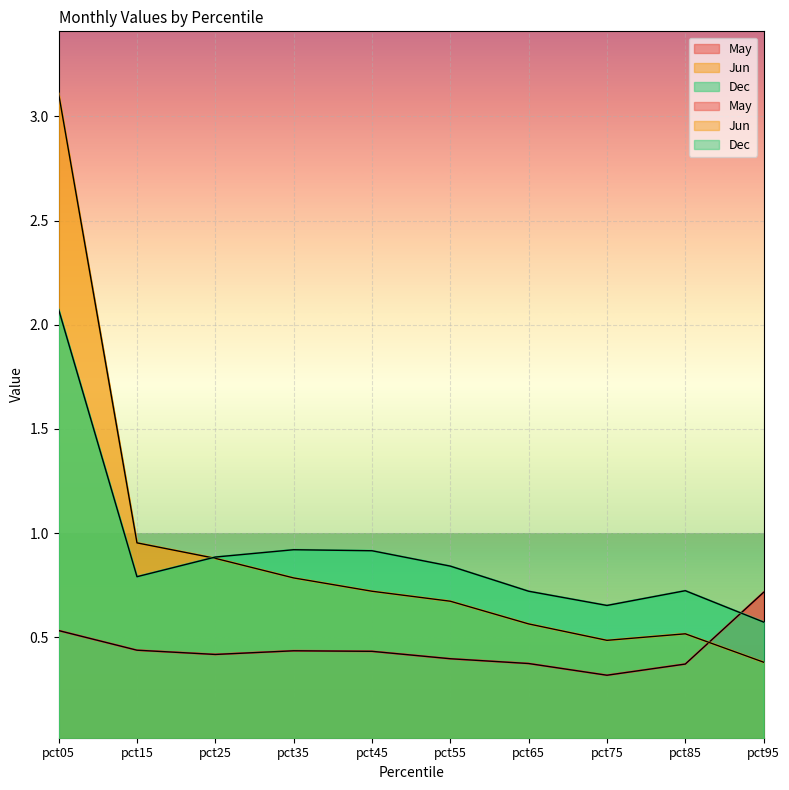

True or false: May and Dec intersect in this chart.

True